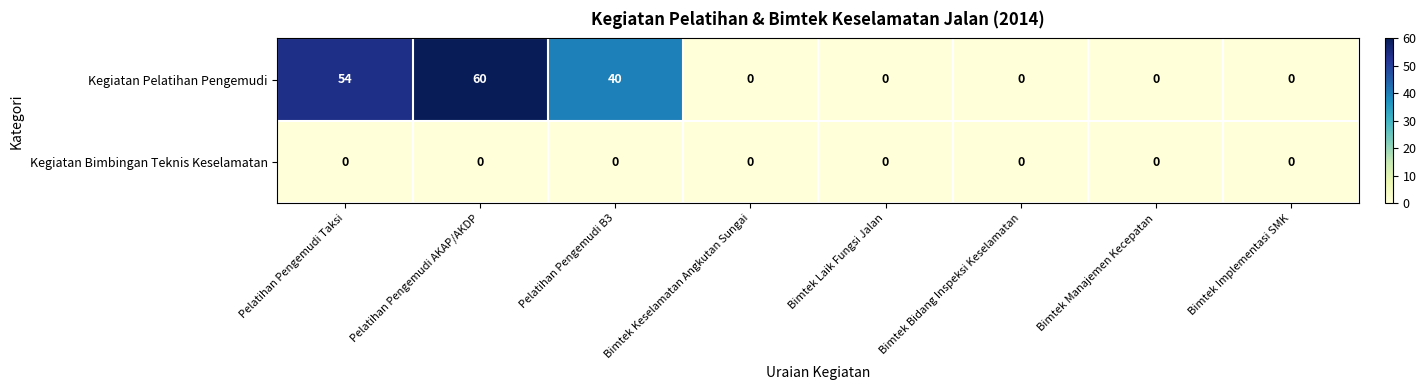

What is the average value of the Kegiatan Pelatihan Pengemudi series?

19